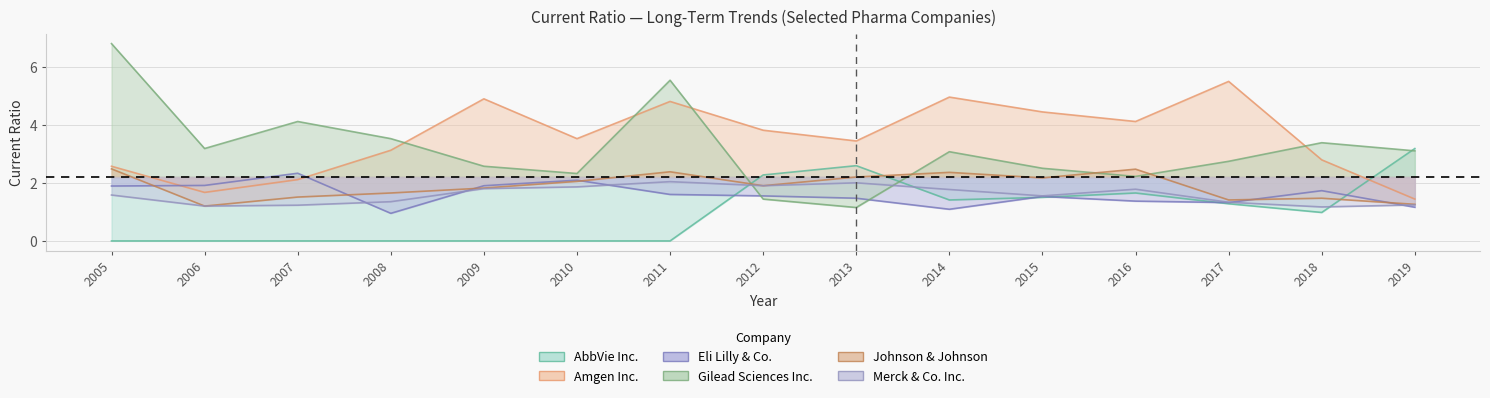

What is the difference between the maximum and minimum values in the Eli Lilly & Co. series?

1.4